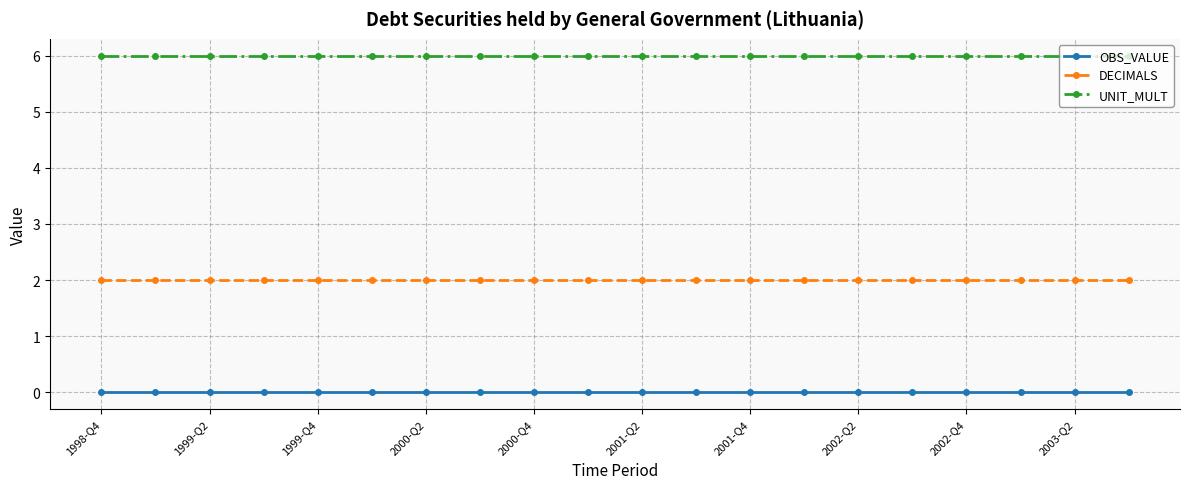

What is the value of the DECIMALS point at the 8th from the left?

2